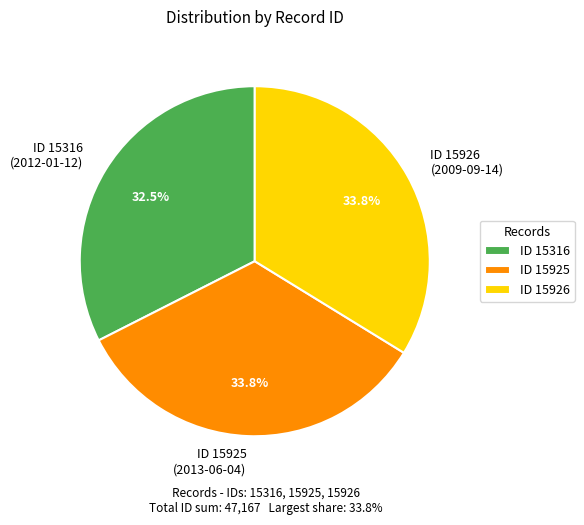

How much of the chart is everything except ID 15316?

67.5%